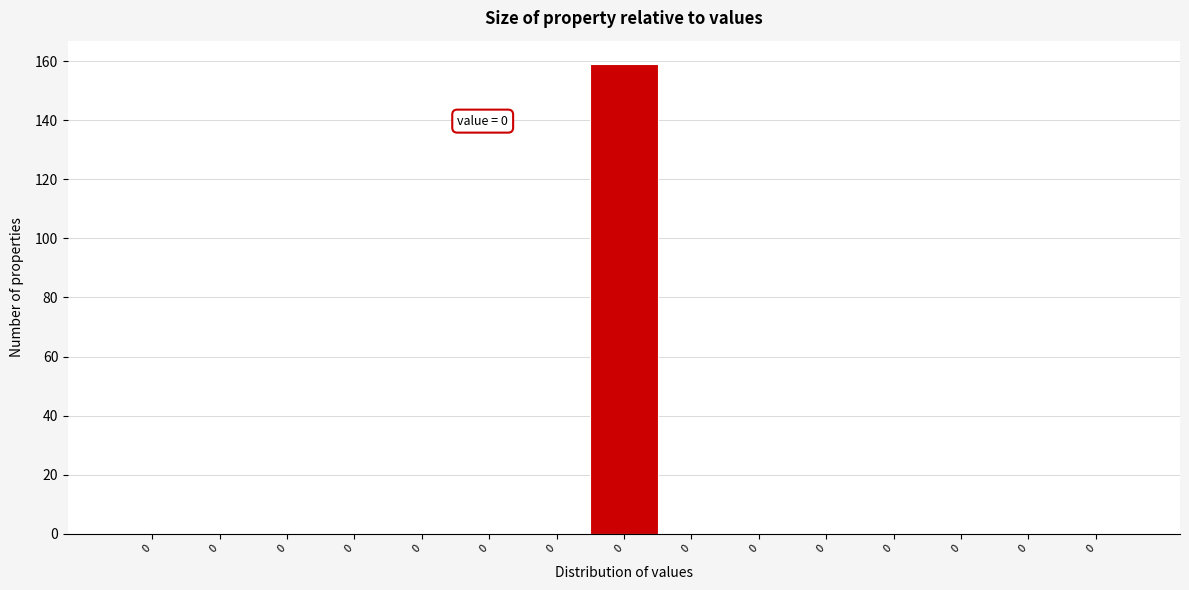

Count the number of data series in this chart.

1